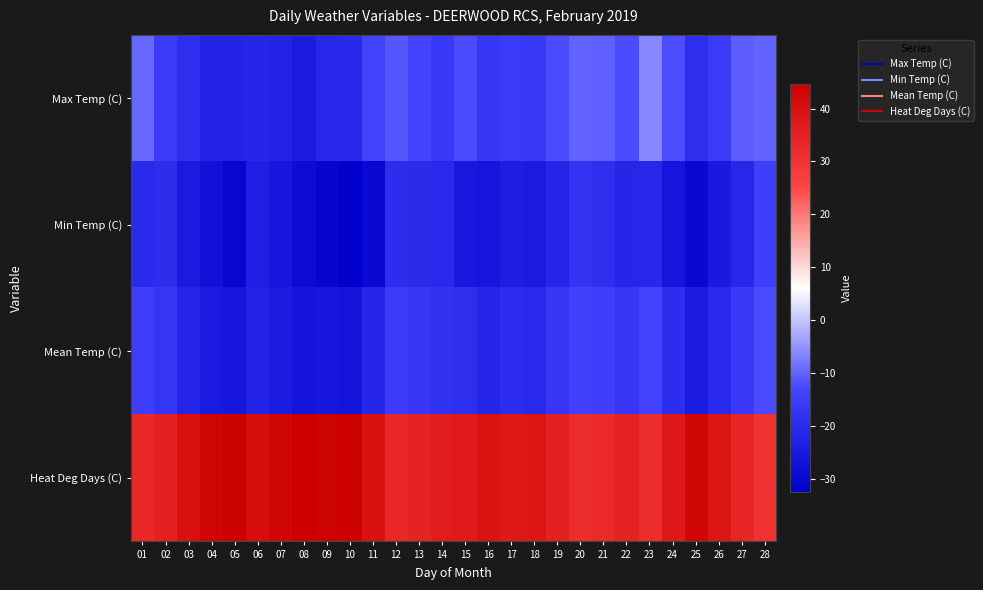

How many categories are shown in the chart?

28